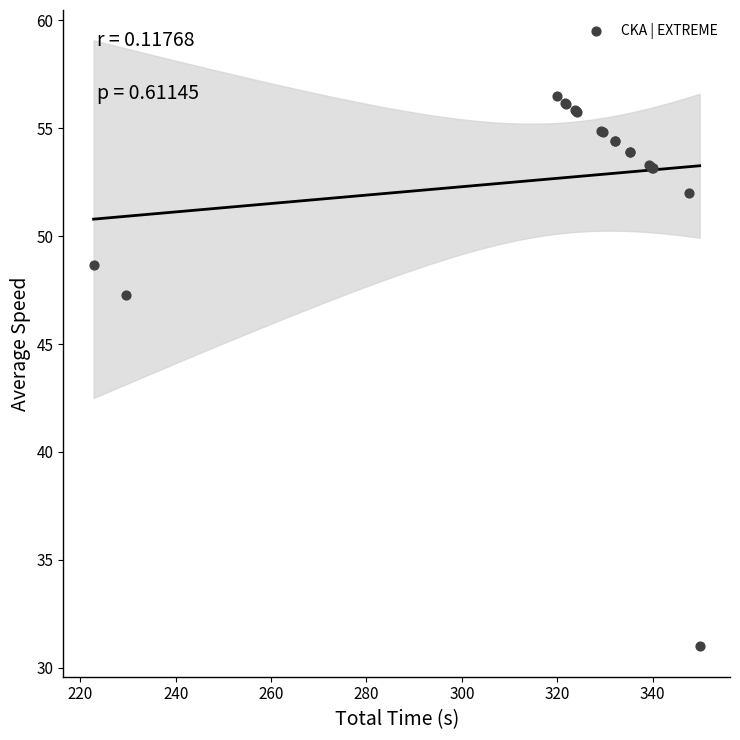

What Y value in the scatter plot is closest to 43?

47.3